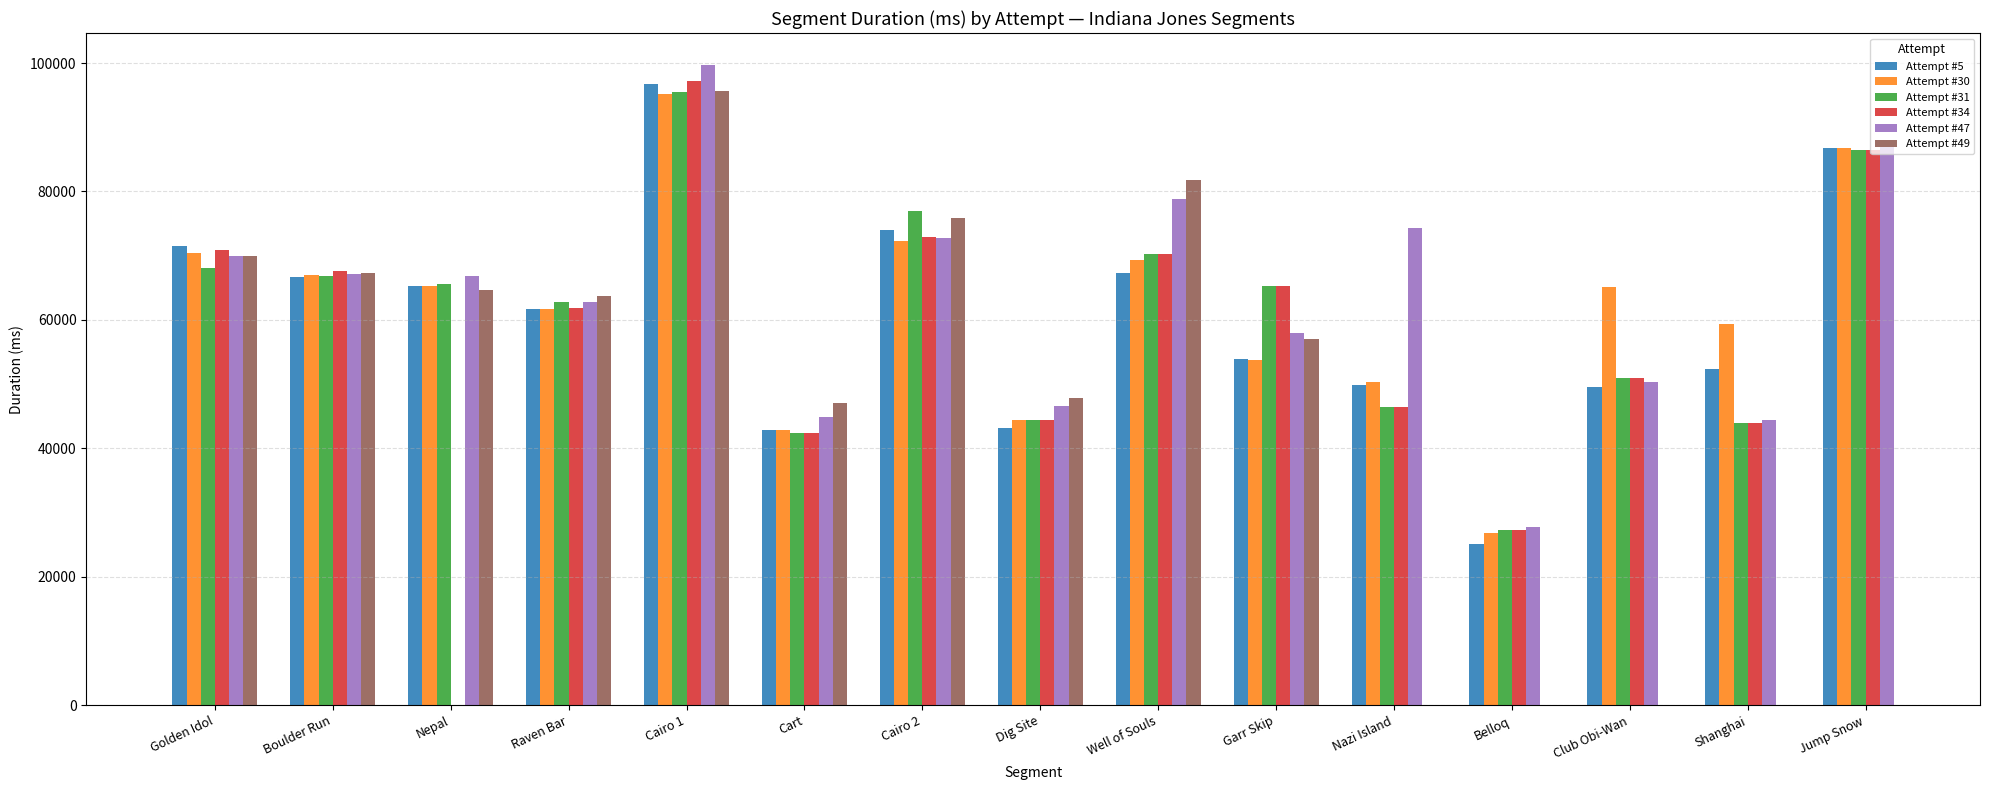

How many values in the Attempt #47 series are below 66834?

7